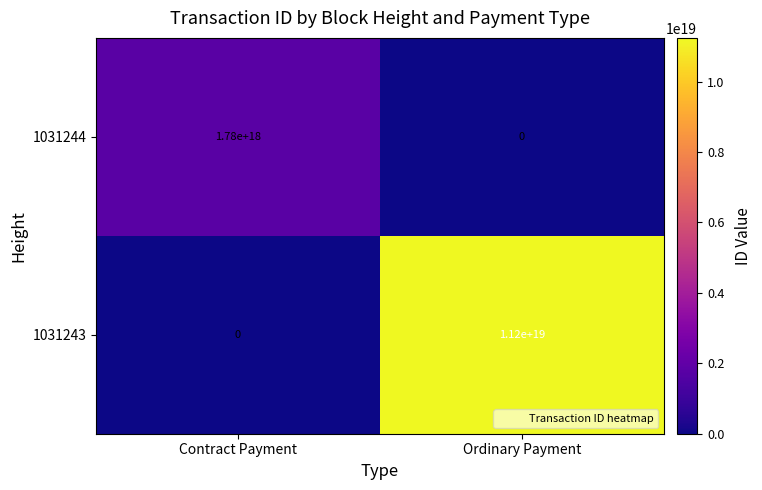

At how many categories does at least one series exceed 2124327019682828544?

1